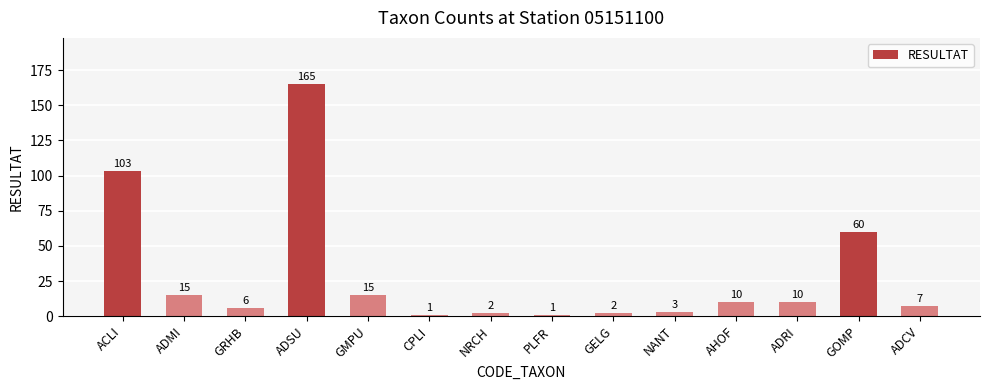

Where does the data first go above 10?

ACLI